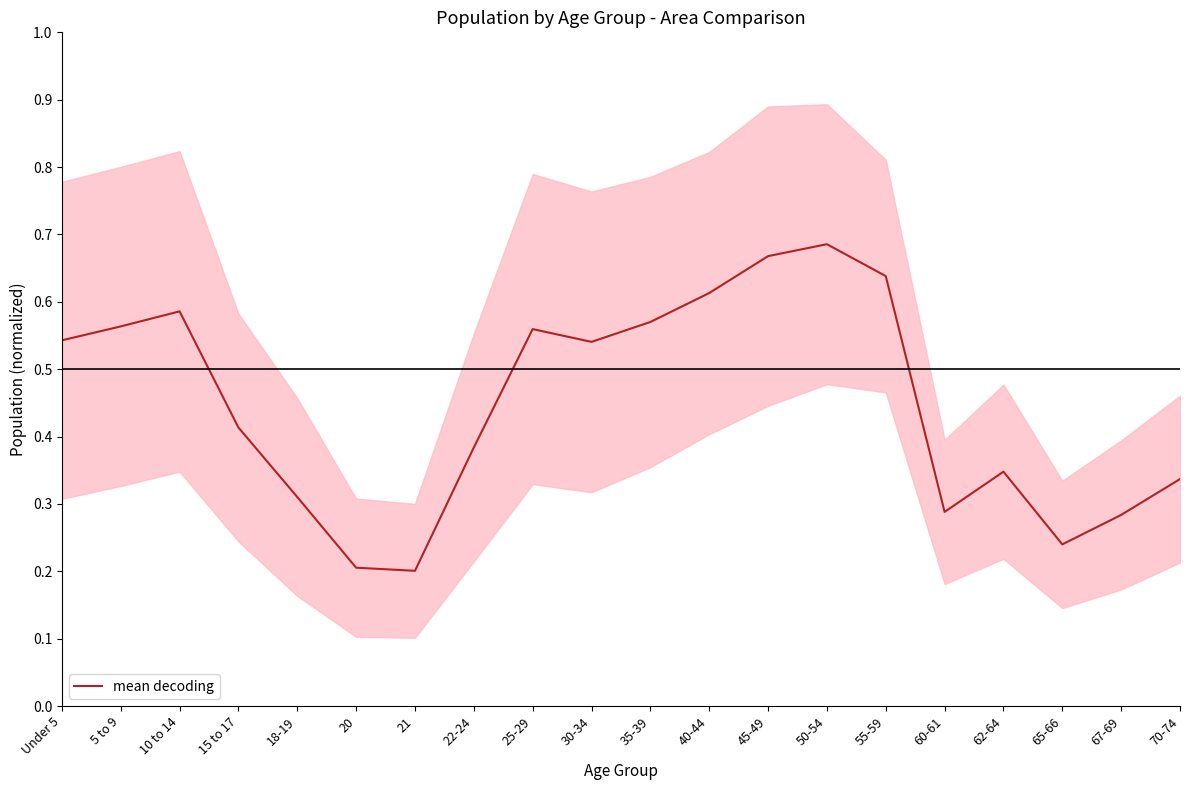

What is the value of the 13th point from the left?

0.7